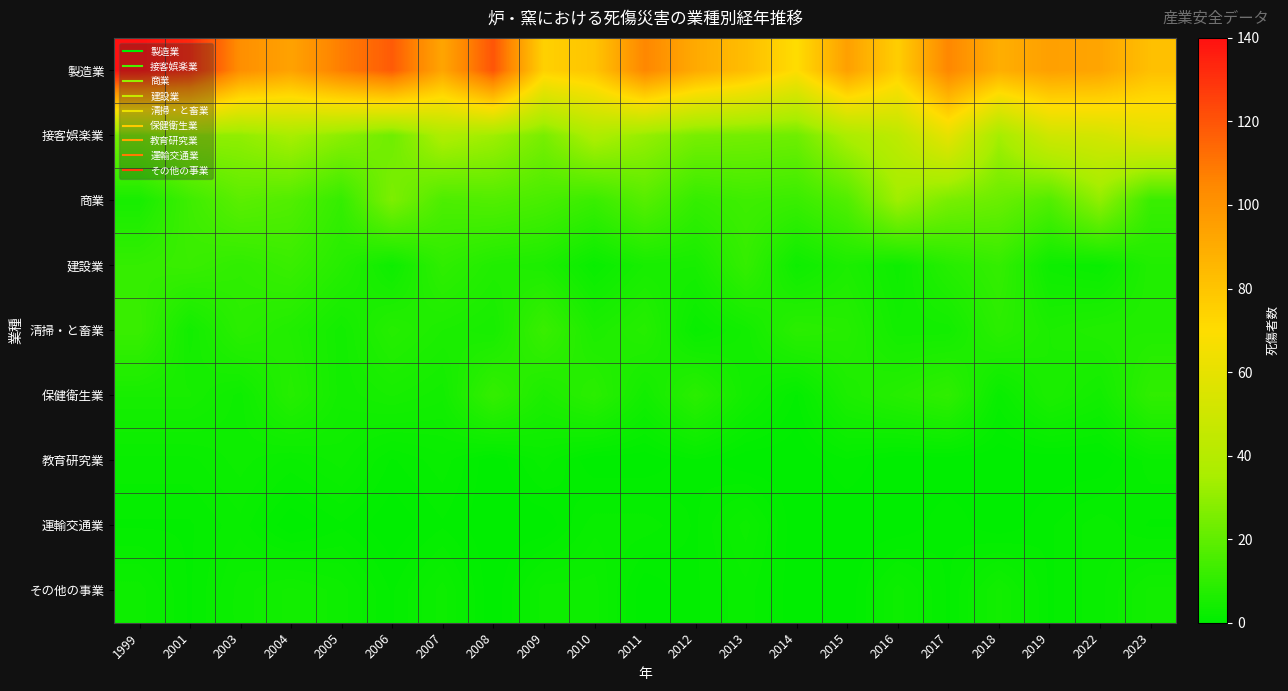

What is the difference between the highest and lowest values at 2011?

105